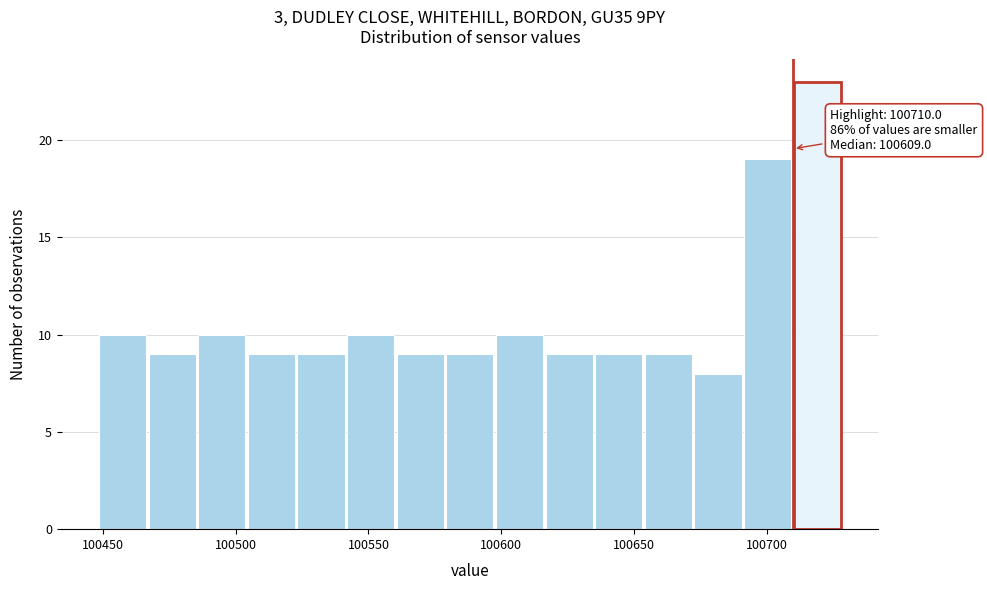

Read against the x-axis, roughly where is the centre of the tallest bar?

100720